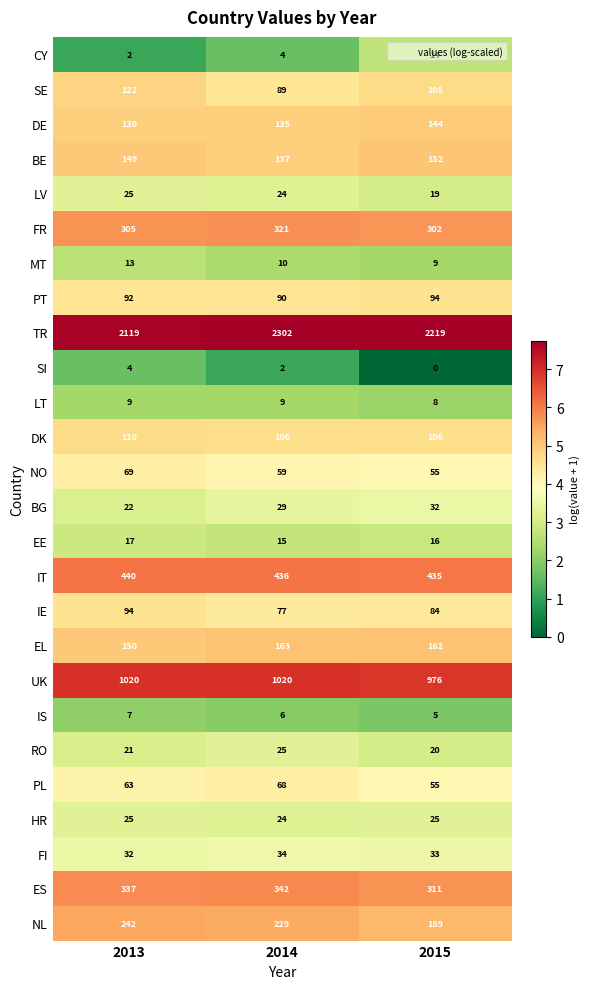

The HR series shows 25 at 2015. True or false?

True